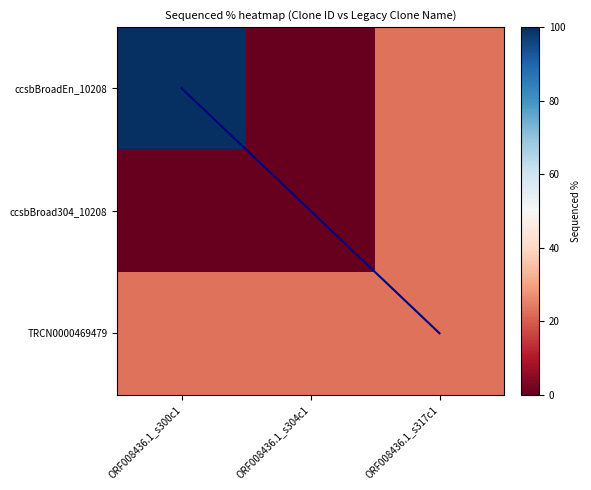

List the series in order of their peak value, highest first.

ccsbBroadEn_10208, ccsbBroad304_10208, TRCN0000469479